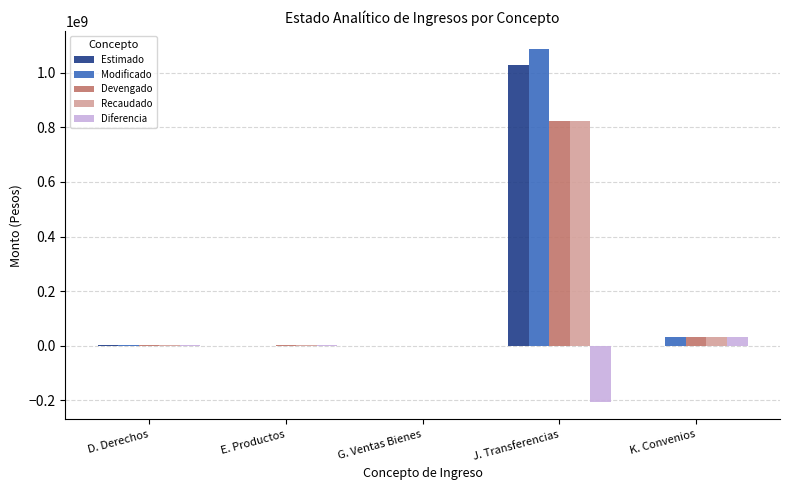

Which series changed the most between E. Productos and J. Transferencias?

Modificado